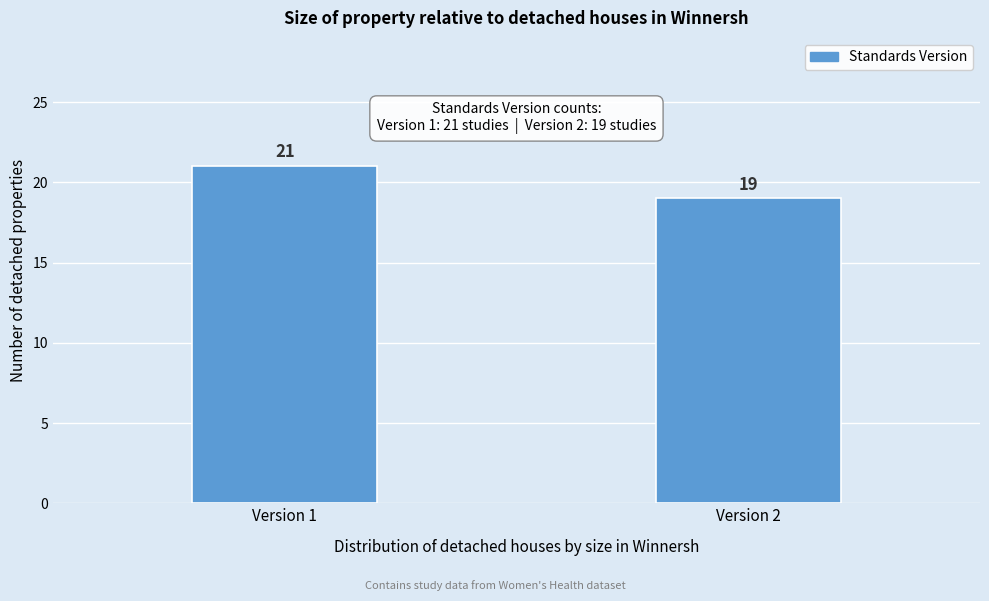

Reading left to right, list all the values displayed in this chart.

21	19